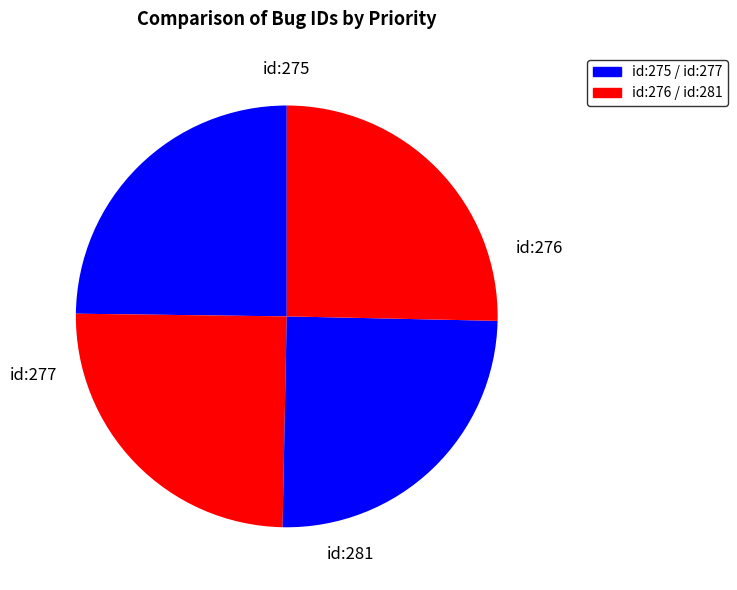

How many segments does this pie chart have?

4